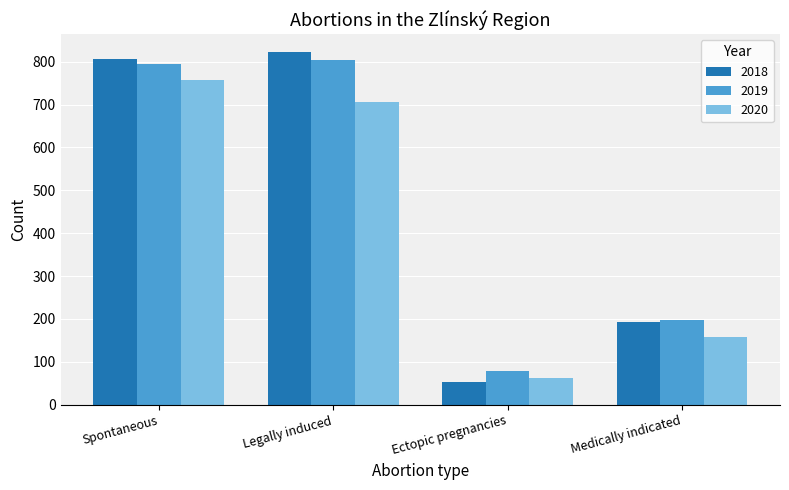

List the series in order of their peak value, lowest first.

2020, 2019, 2018